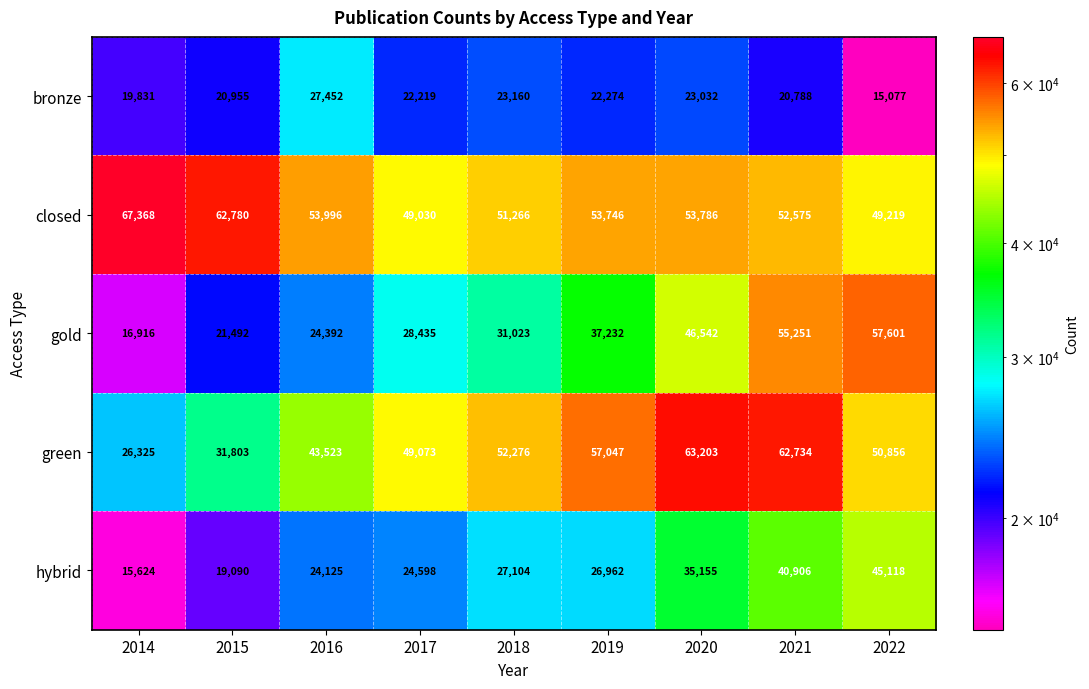

Which series has the widest spread of values?

gold